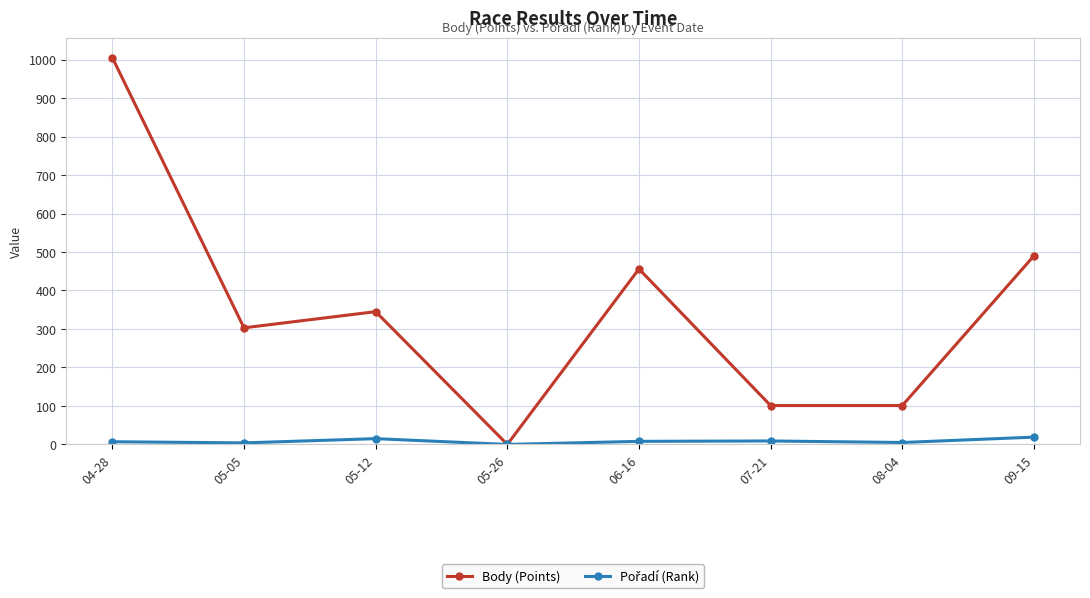

What is the average value of the Body (Points) series?

350